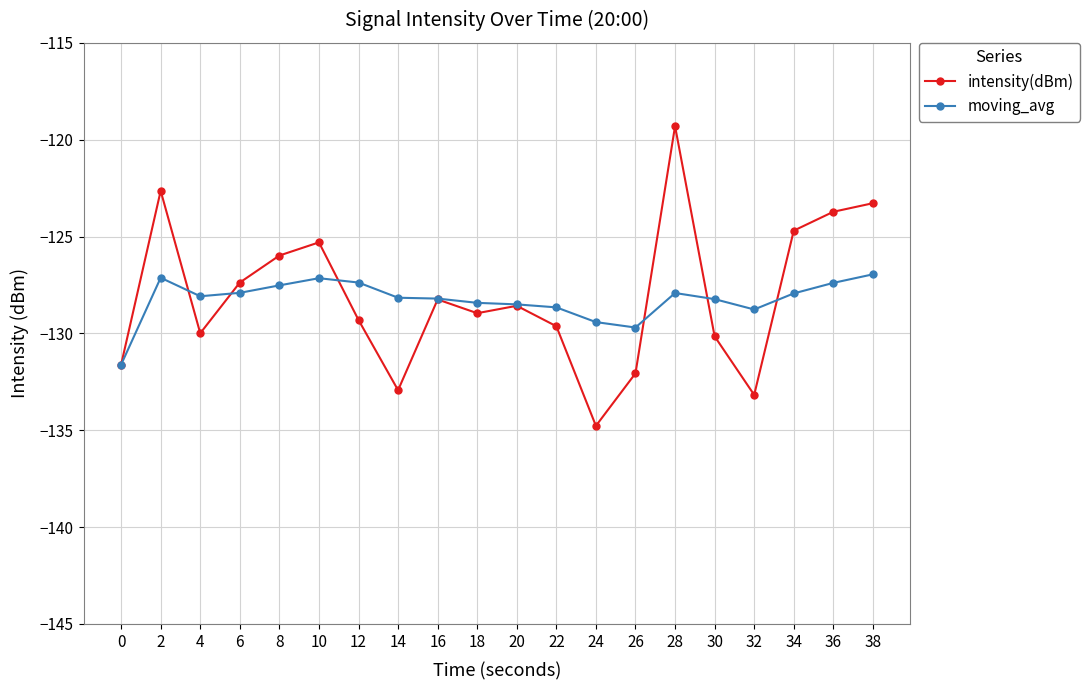

At which category is the sum across all series the highest?

28